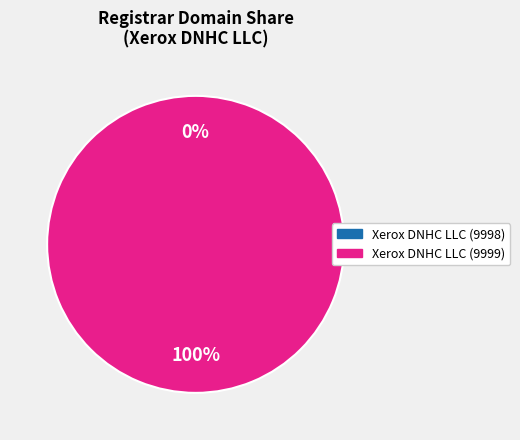

To the nearest percent, what is the combined percentage of Xerox DNHC LLC (9998) and Xerox DNHC LLC (9999)?

100%